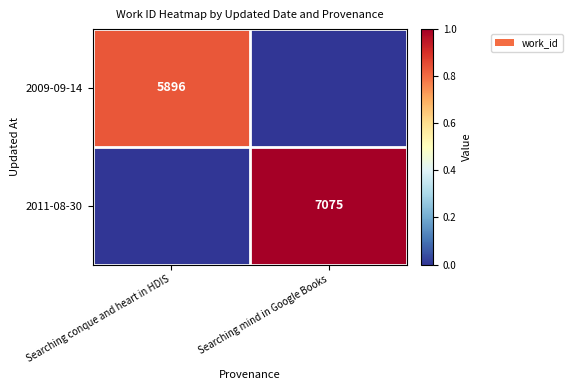

Is it true that 2011-08-30 equals 0.7 at Searching mind in Google Books?

False